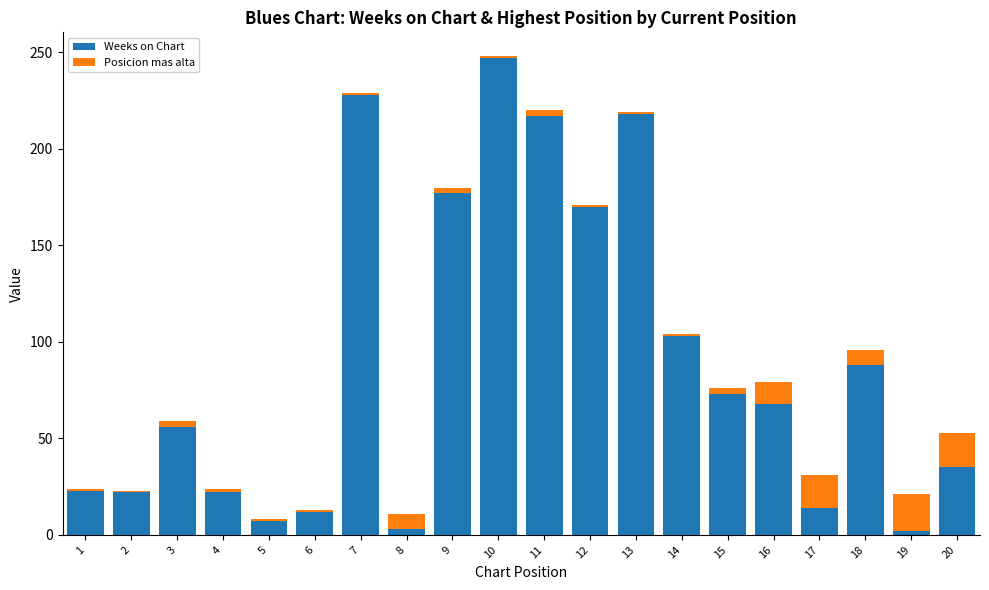

Are the bars grouped side by side (vs. stacked)?

No